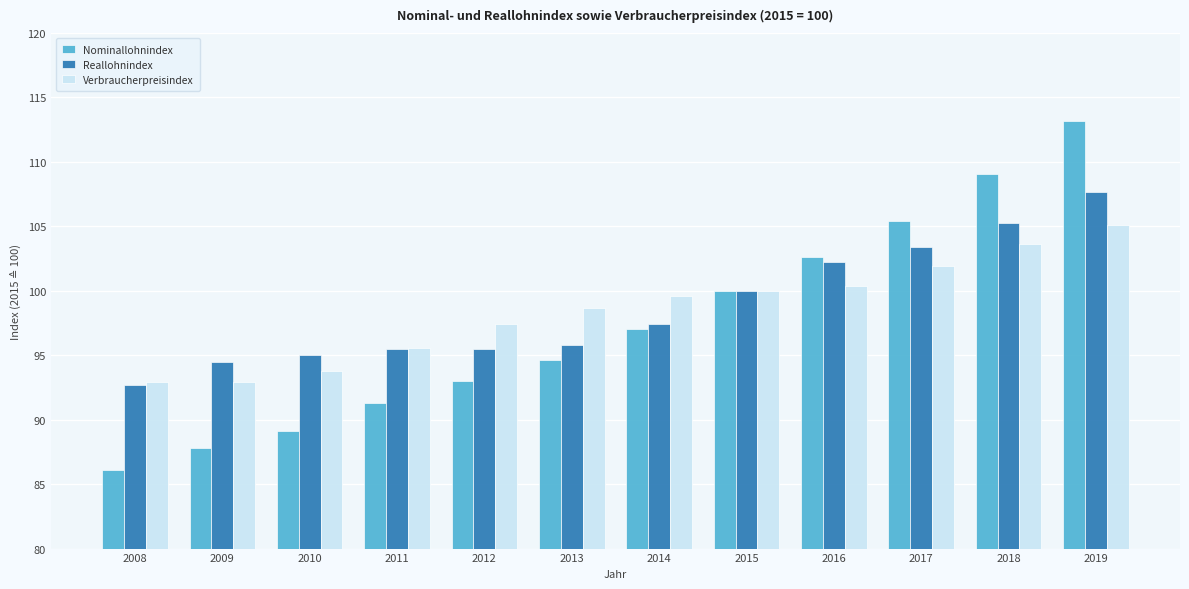

At which category is the sum across all series the highest?

2019